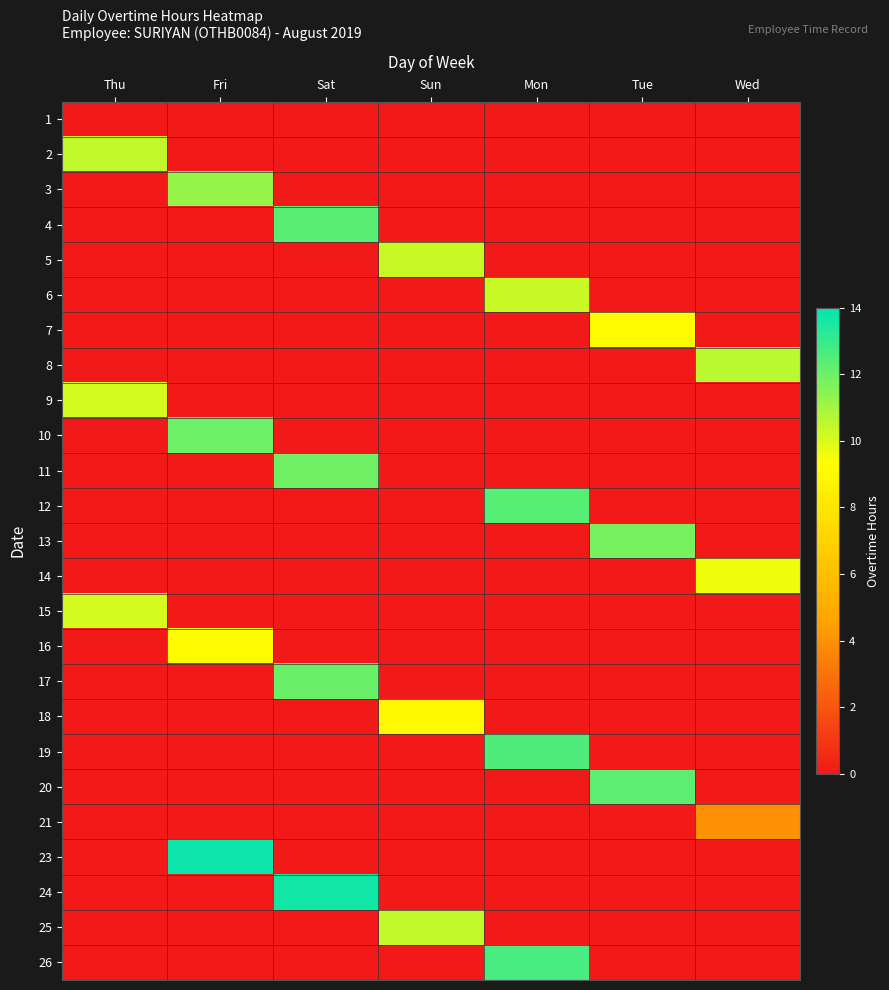

Rank the series by their maximum value, from highest to lowest.

23, 24, 26, 19, 12, 4, 20, 17, 10, 11, 13, 3, 8, 2, 25, 6, 5, 15, 9, 14, 7, 16, 18, 21, 1